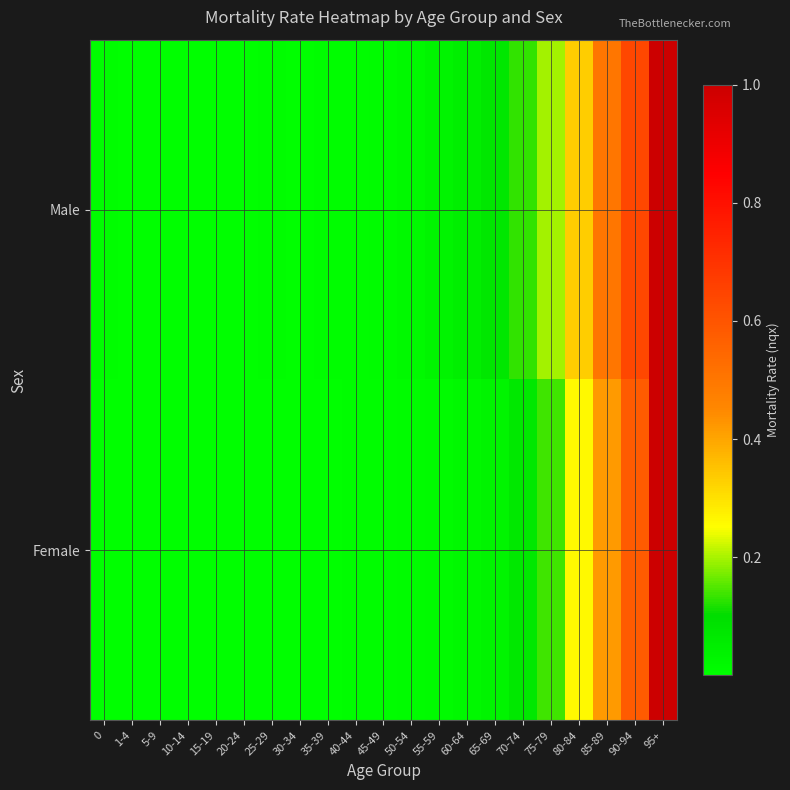

How many data points does each series have?

21